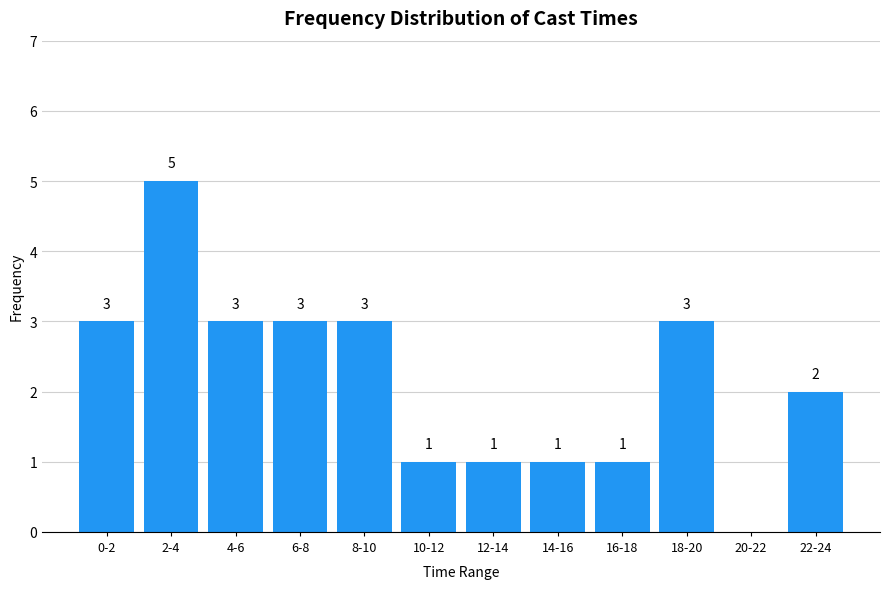

Reading left to right, list all the values displayed in this chart.

0-2=3	2-4=5	4-6=3	6-8=3	8-10=3	10-12=1	12-14=1	14-16=1	16-18=1	18-20=3	20-22=0	22-24=2